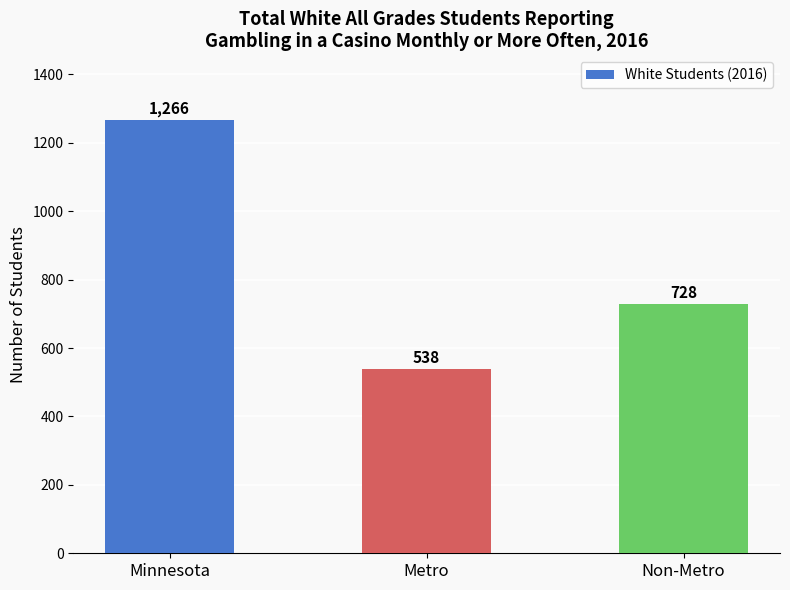

Rank the categories by value from lowest to highest.

Metro, Non-Metro, Minnesota